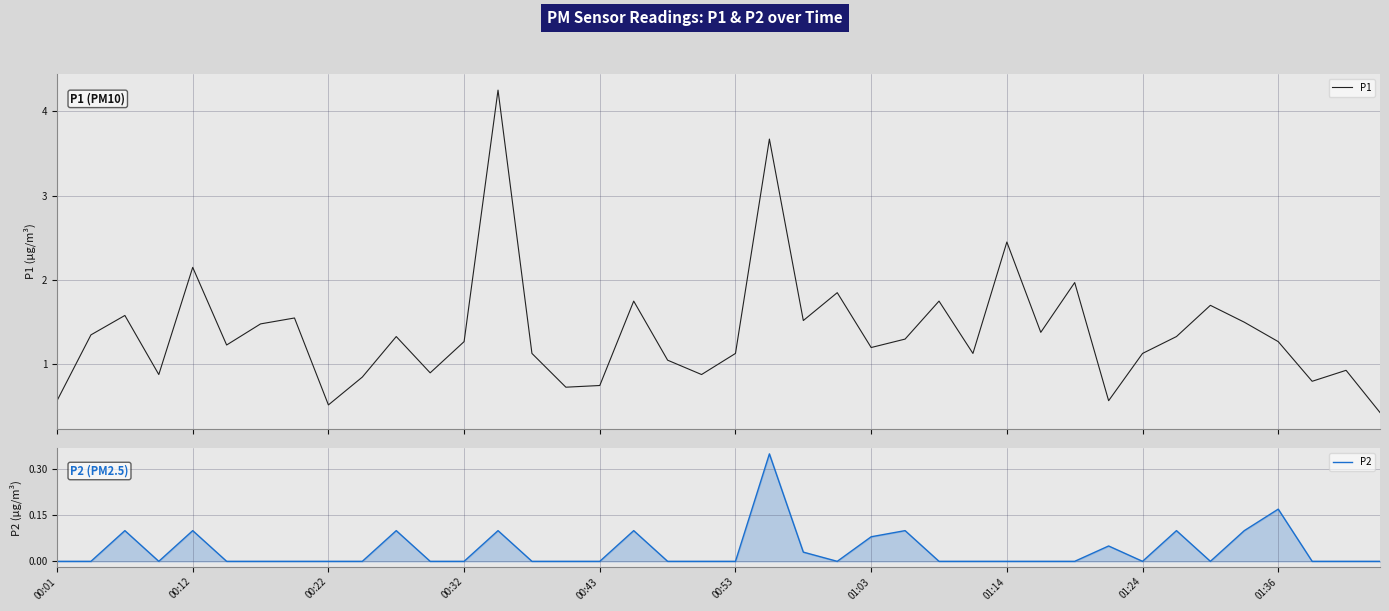

True or false: P2 and P1 intersect in this chart.

False